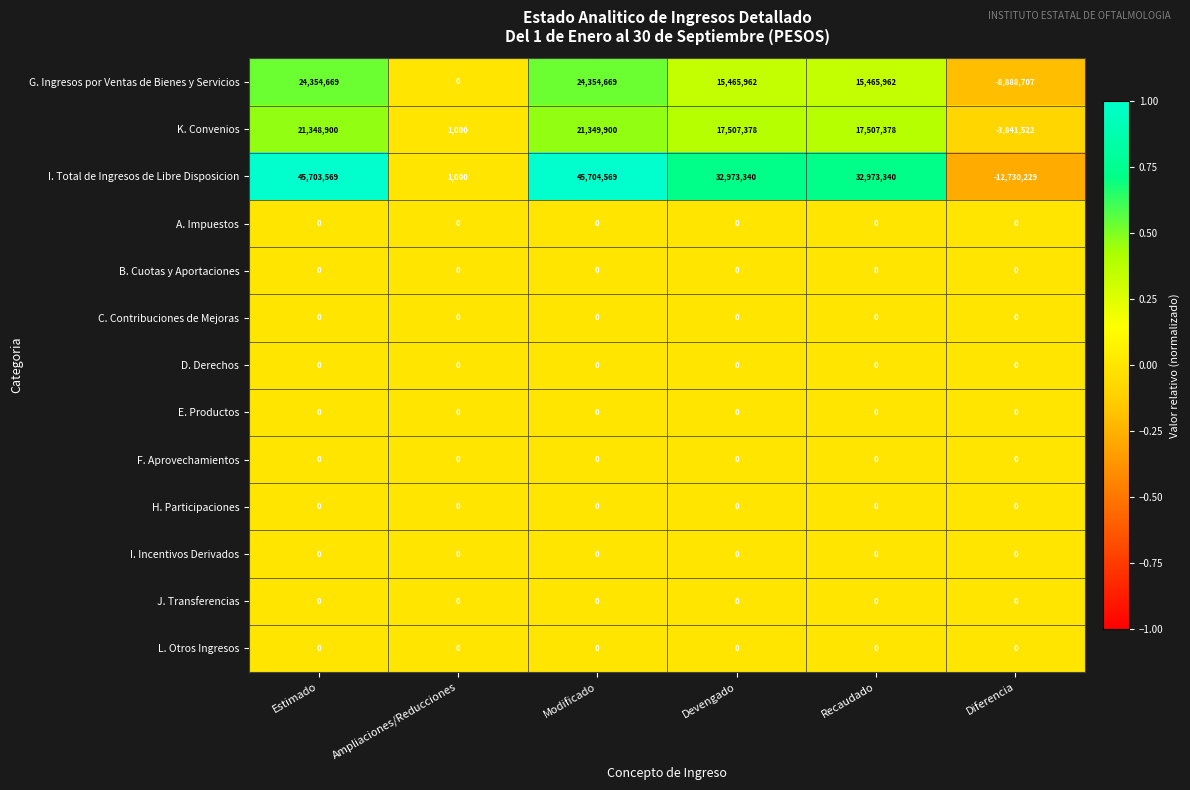

What is the total value across all series at Diferencia?

-25460458